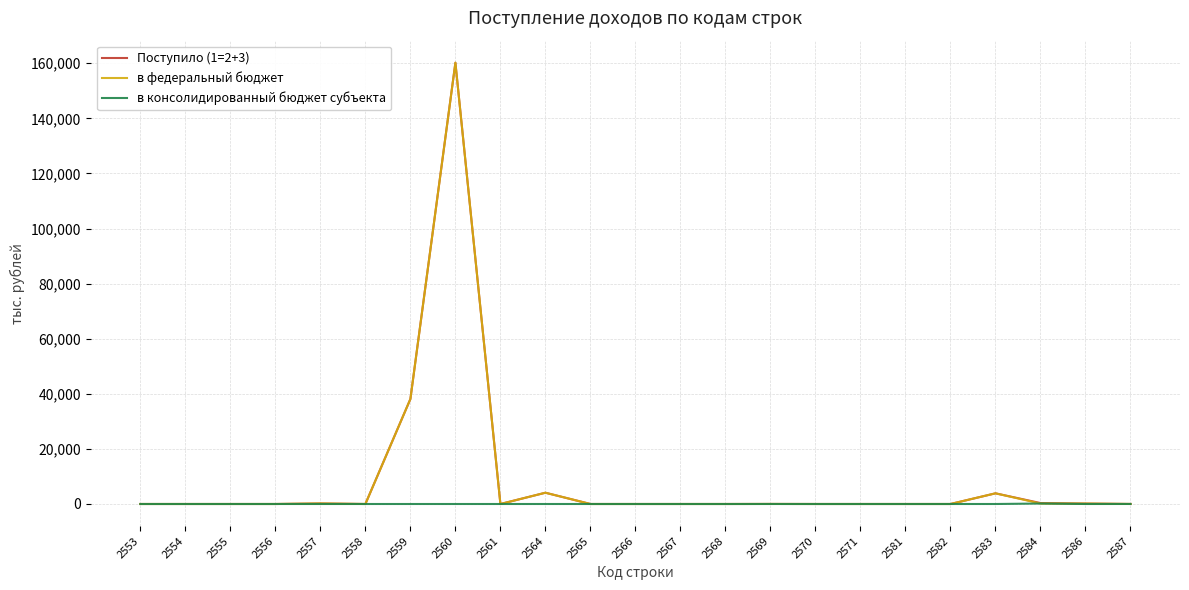

The Поступило (1=2+3) series shows 104967 at 2556. True or false?

False